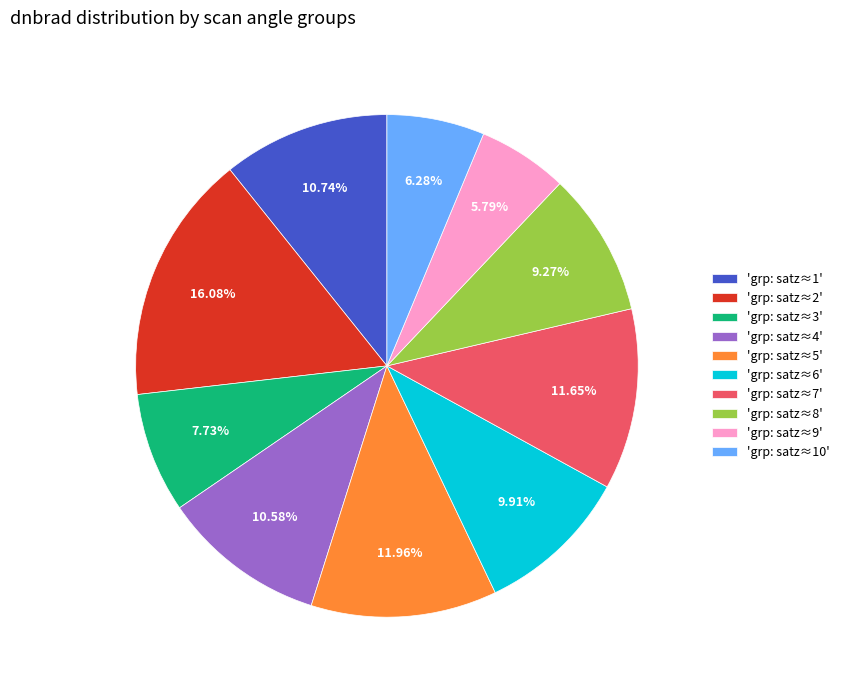

To the nearest percent, what is the average slice percentage?

10%